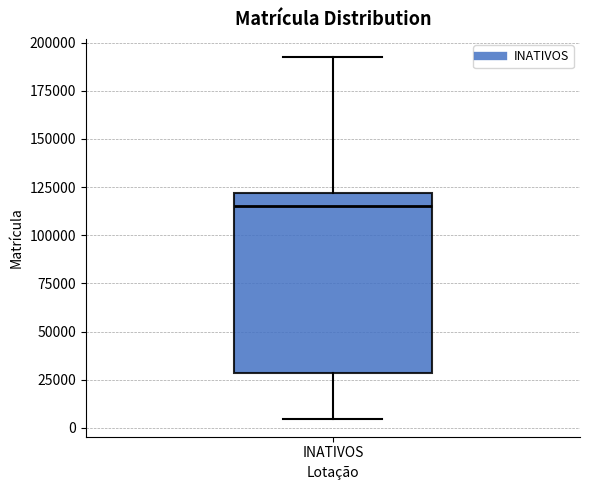

Read this box plot against the y-axis: the position of the median line, the range covered by the box, and the ends of both whiskers. The values are not printed on the chart, so give them approximately, as read against the axis.

median 115000, box 30000 to 120000, whiskers 5000 to 195000